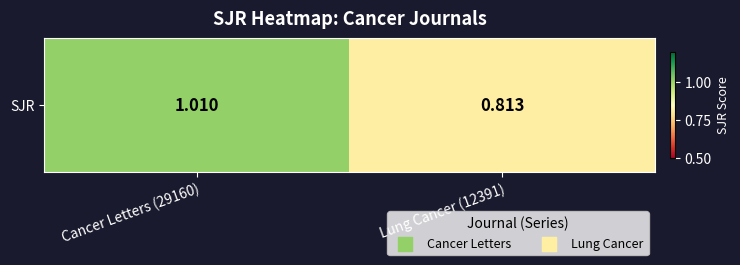

List the labels in order of value, largest first.

Cancer Letters (29160), Lung Cancer (12391)